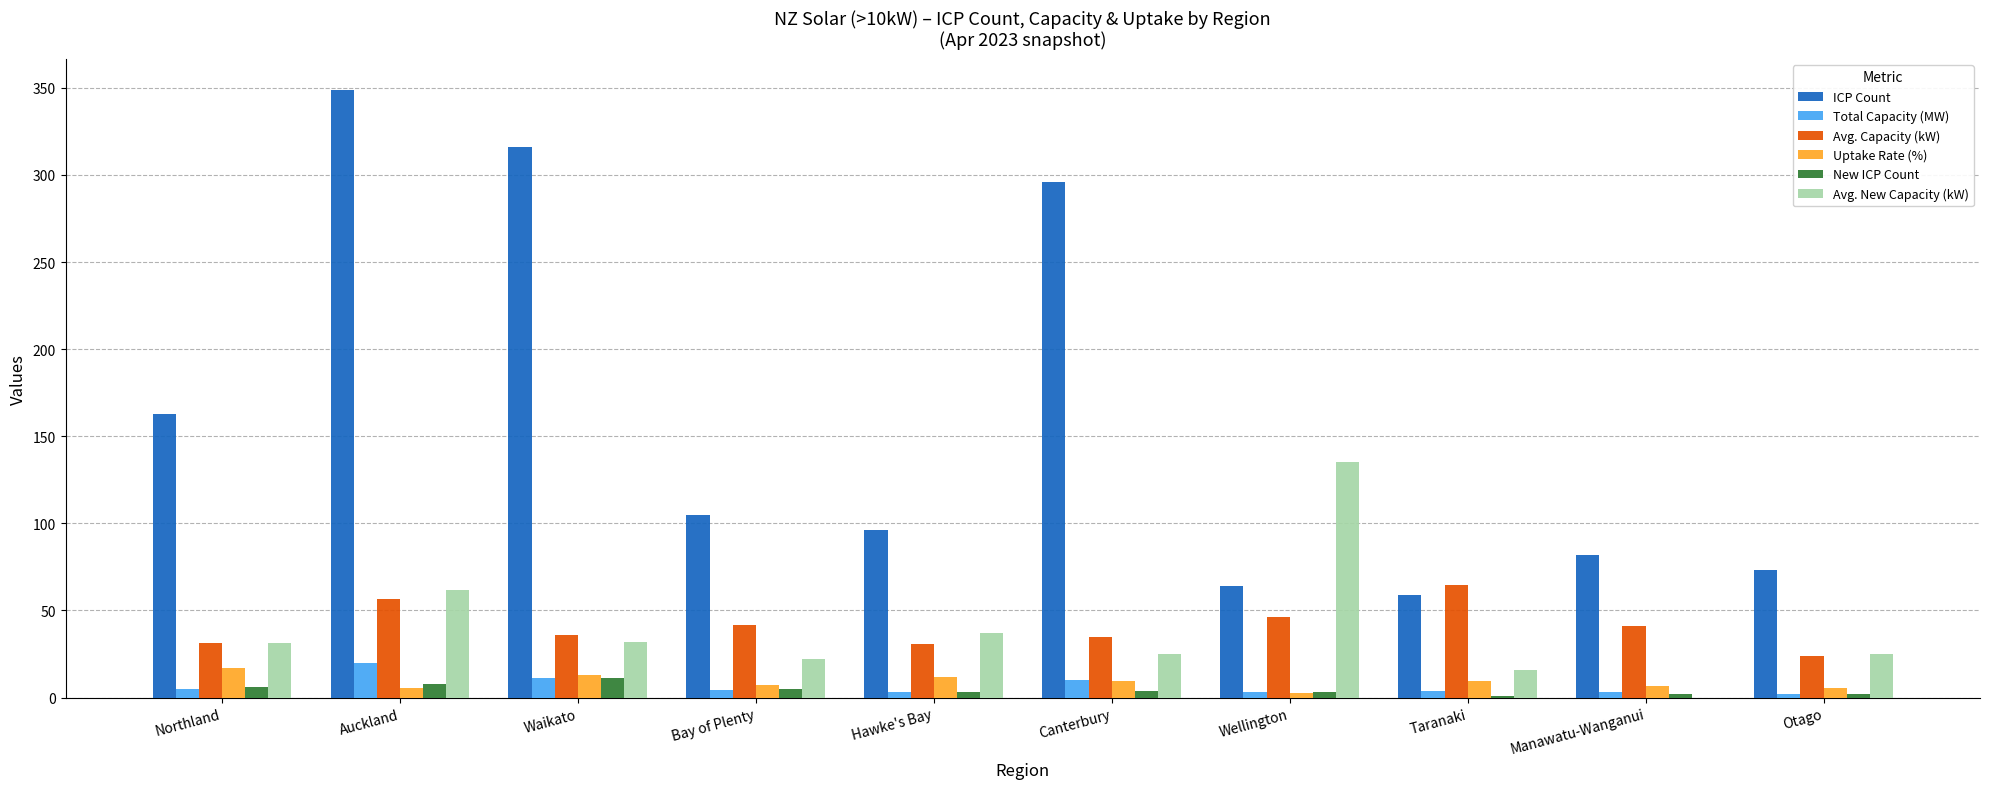

How many New ICP Count values are between 2 and 6?

7